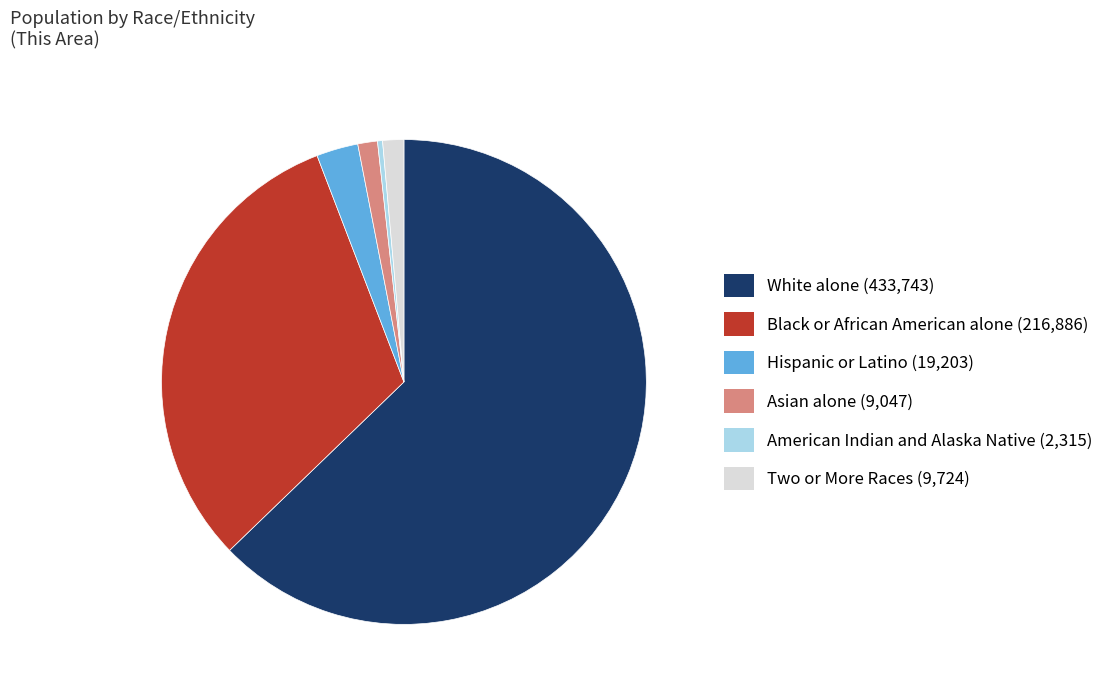

Combined, do Two or More Races and American Indian and Alaska Native account for over 50%?

No